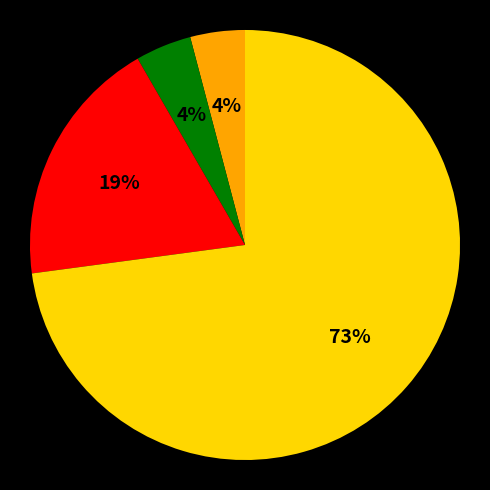

Does any single category account for the majority?

Yes